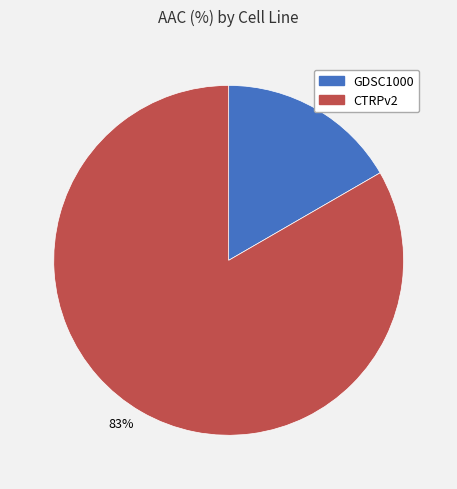

Is it true that 83% is 78% of the pie?

False